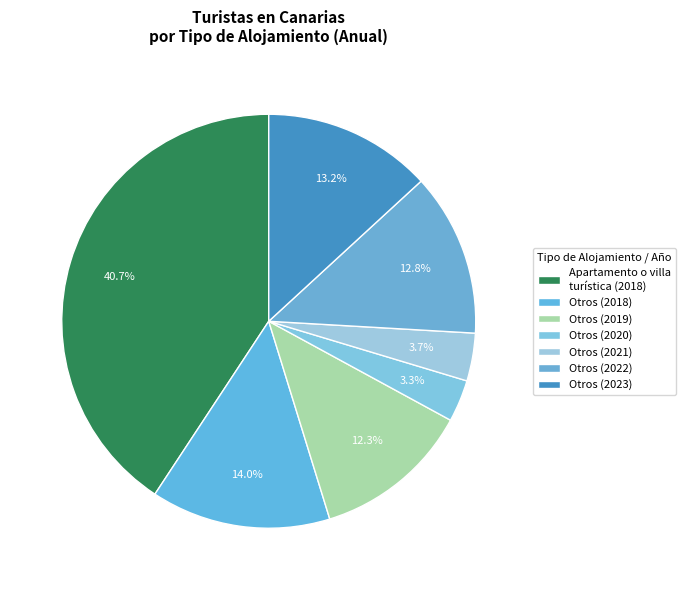

Approximately how many times larger is the value at Otros (2022) compared to Otros (2018)?

0.9